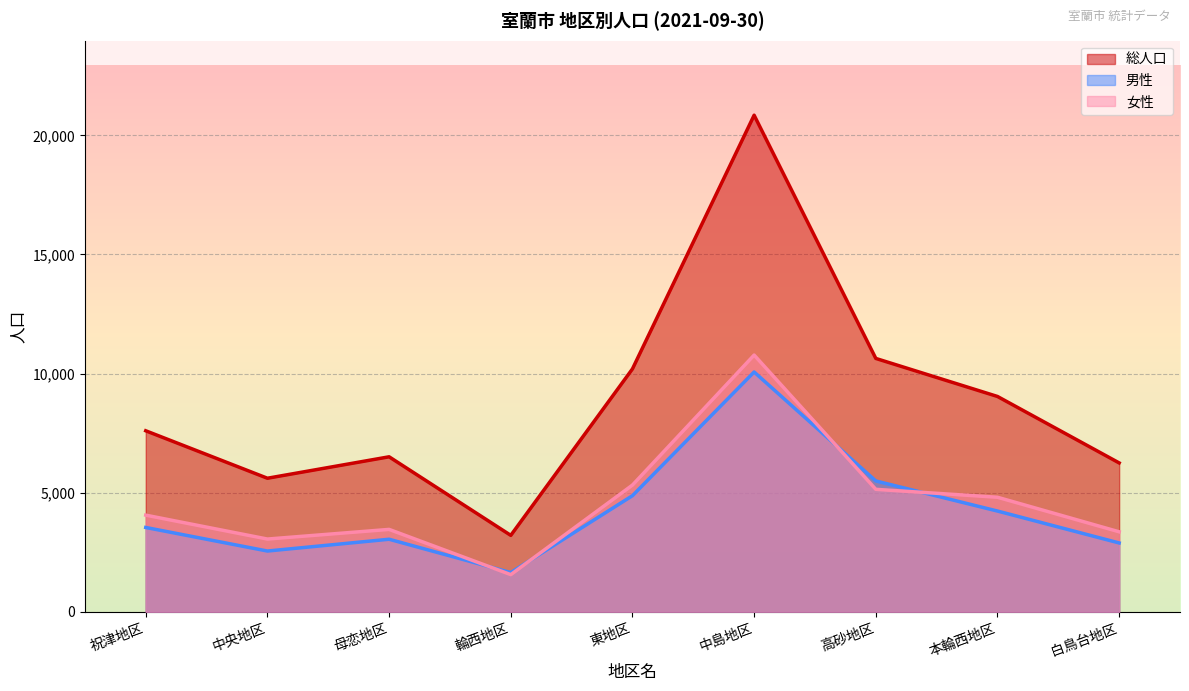

Reading right to left, what are all the values shown in this chart?

総人口: 白鳥台地区=6250	本輪西地区=9039	高砂地区=10635	中島地区=20843	東地区=10196	輪西地区=3210	母恋地区=6507	中央地区=5607	祝津地区=7599
男性: 白鳥台地区=2891	本輪西地区=4230	高砂地区=5493	中島地区=10066	東地区=4875	輪西地区=1648	母恋地区=3047	中央地区=2552	祝津地区=3541
女性: 白鳥台地区=3359	本輪西地区=4809	高砂地区=5142	中島地区=10777	東地区=5321	輪西地区=1562	母恋地区=3460	中央地区=3055	祝津地区=4058